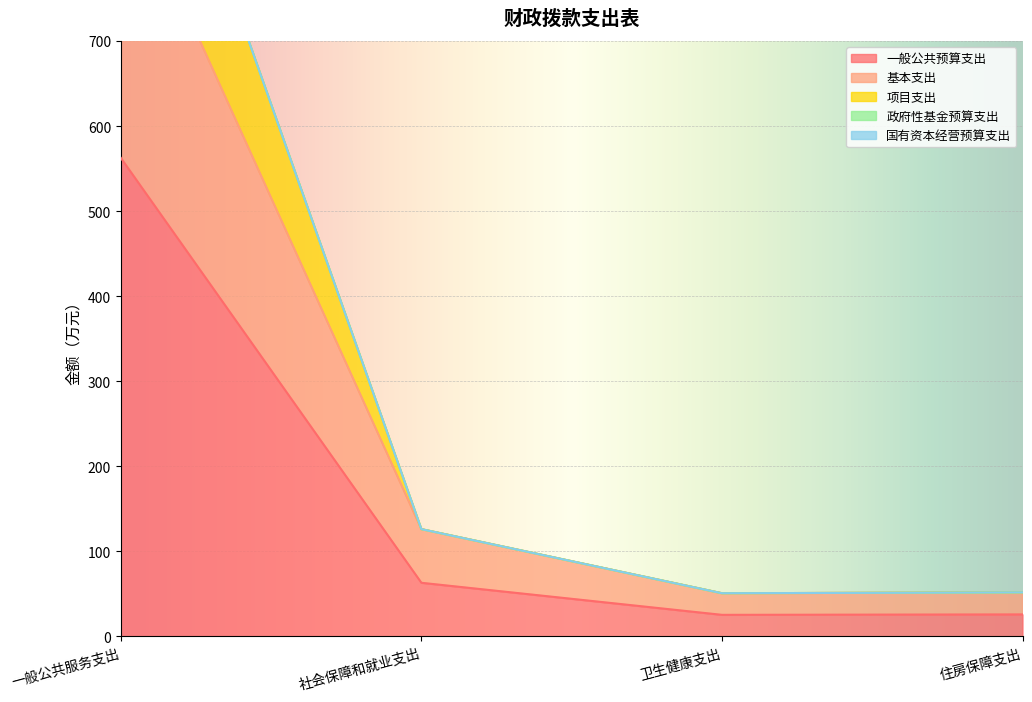

Is it true that 一般公共预算支出 equals 30.6 at 社会保障和就业支出?

False